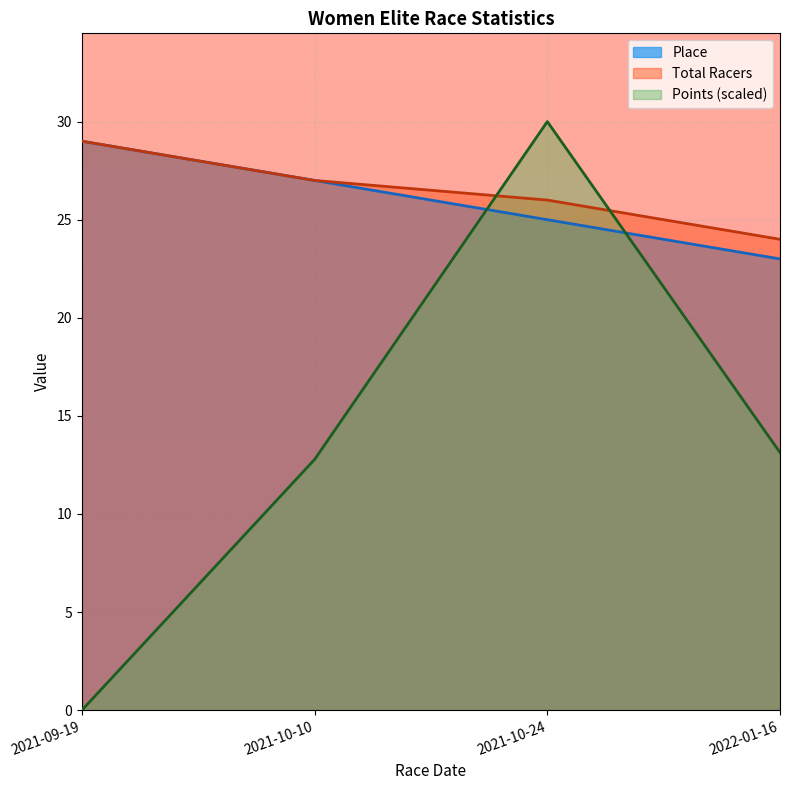

Reading left to right, extract all data points from this chart.

Place: 2021-09-19=29.0	2021-10-10=27.0	2021-10-24=25.0	2022-01-16=23.0
Total Racers: 2021-09-19=29.0	2021-10-10=27.0	2021-10-24=26.0	2022-01-16=24.0
Points: 2021-09-19=0.0	2021-10-10=12.8	2021-10-24=30.0	2022-01-16=13.1